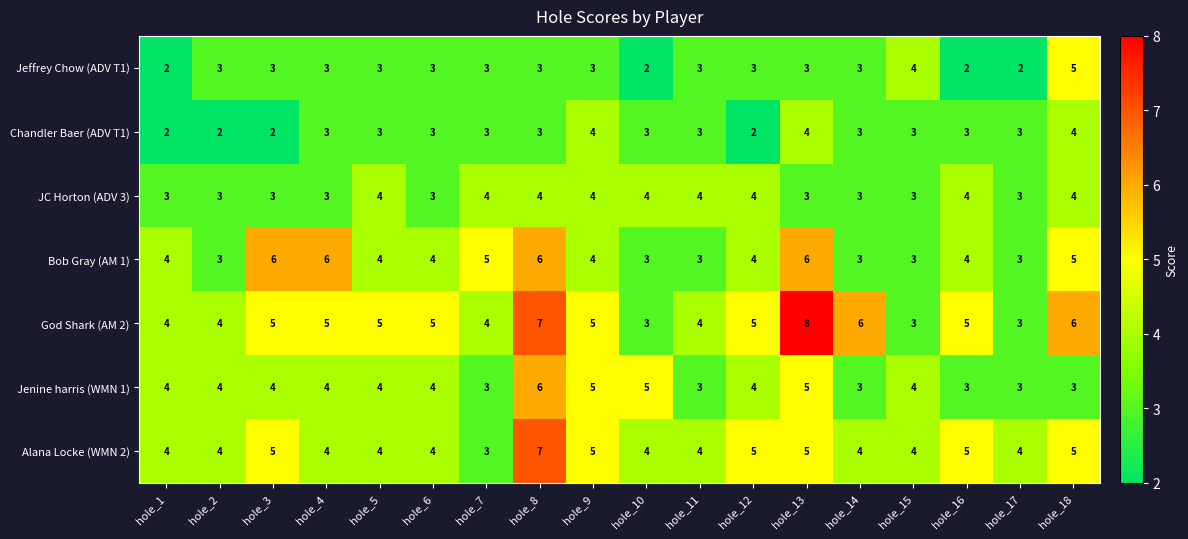

What is the difference between the maximum and minimum values in the Alana Locke (WMN 2) series?

4